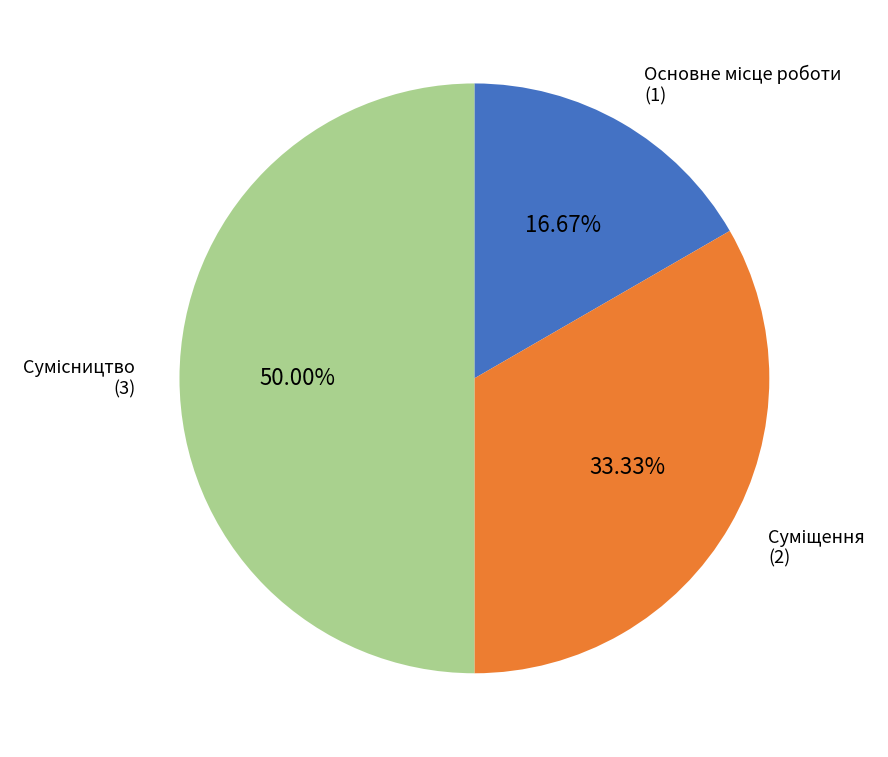

How many segments does this pie chart have?

3